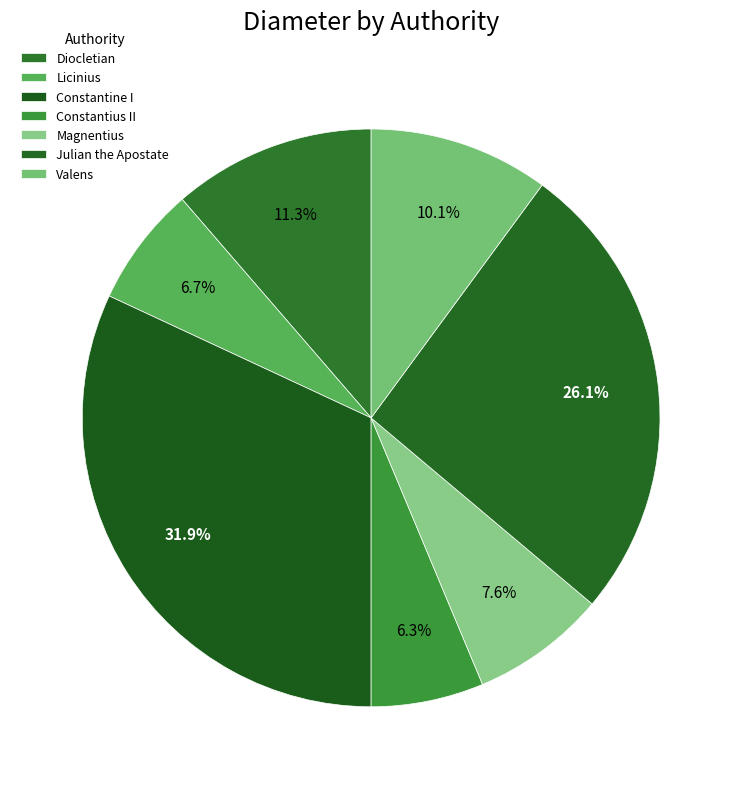

Count the number of slices in the pie.

7